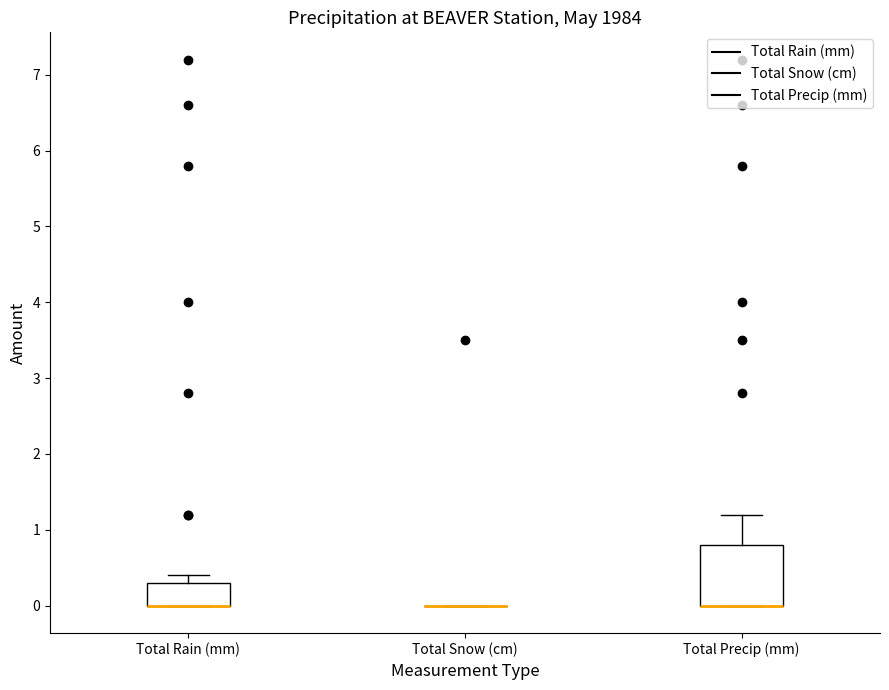

Comparing the boxes themselves (not the whiskers), which one is the tallest?

Total Precip (mm)